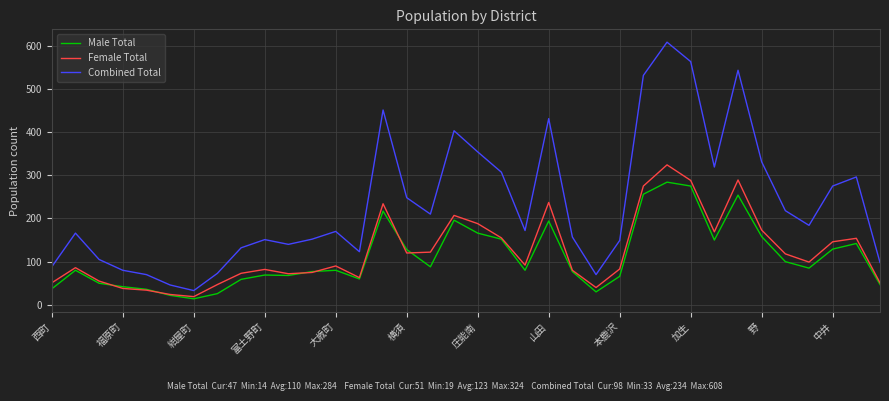

How many categories are shown in the chart?

36